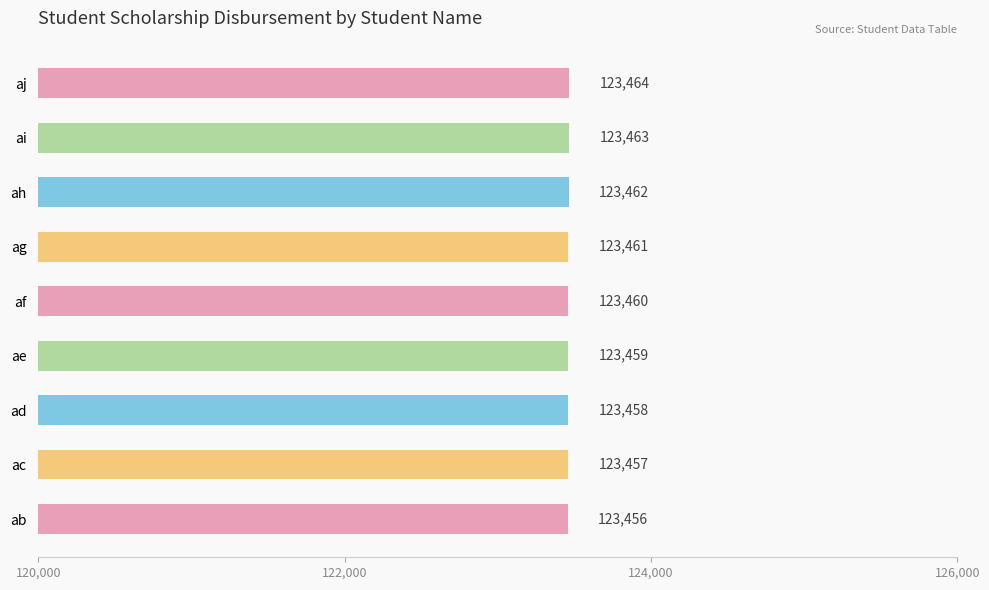

True or false: the data shows 123457 at ac.

True